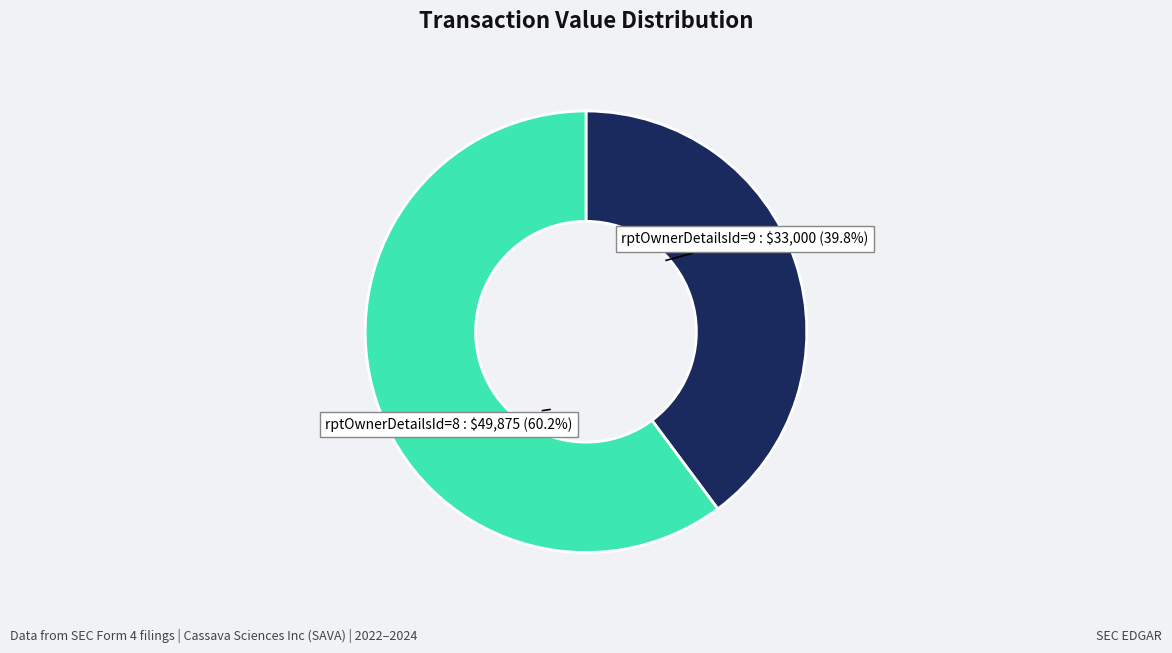

Count the number of slices in the pie.

2